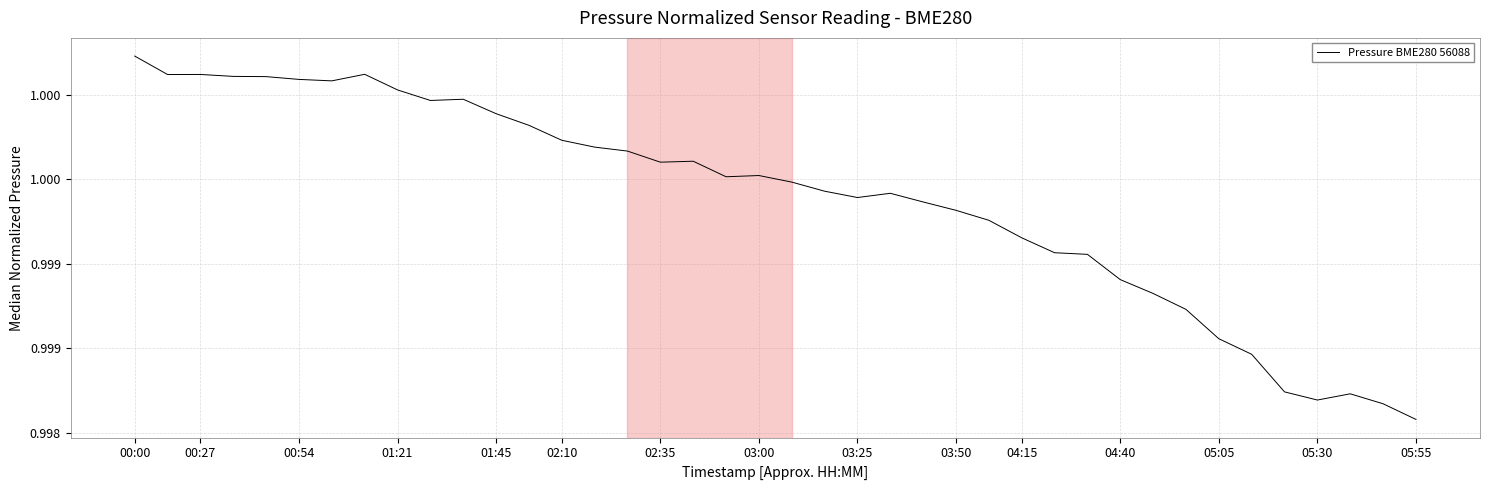

Is this an area chart (filled region under the line)?

No